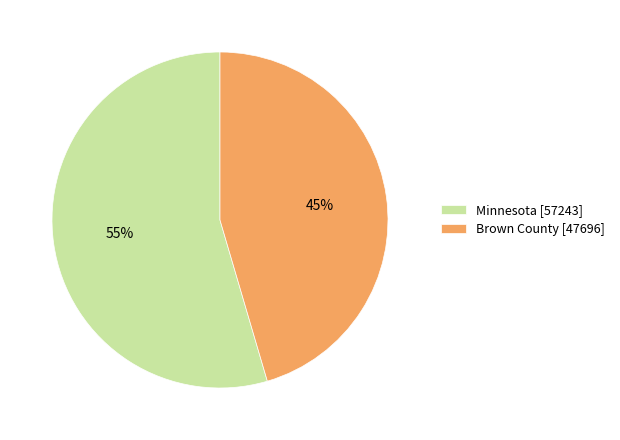

Between Brown County [47696] and Minnesota [57243], which is larger?

Minnesota [57243]